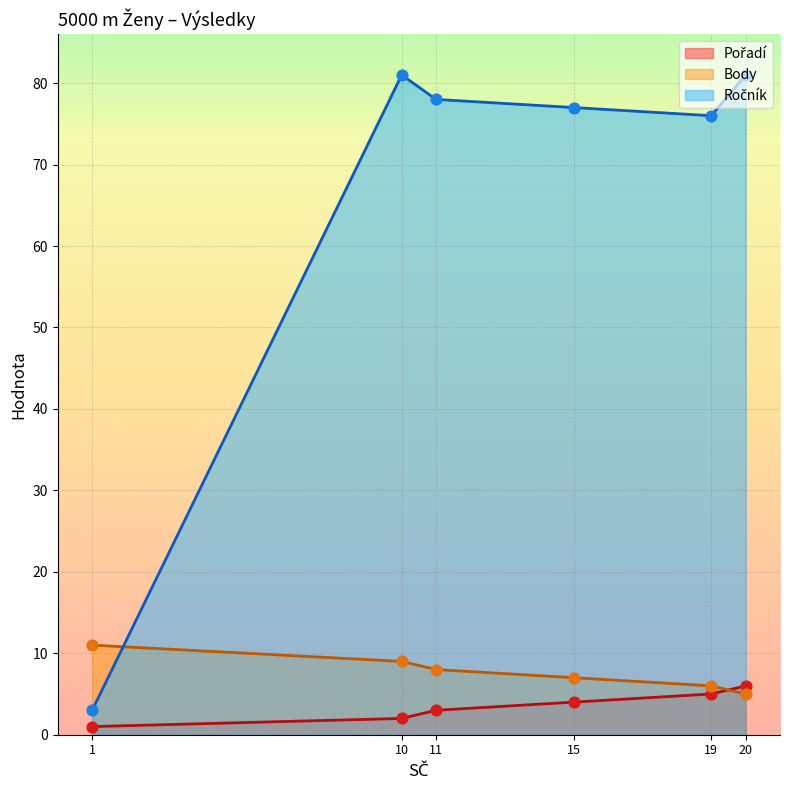

Which series has the largest total across all categories?

Ročník